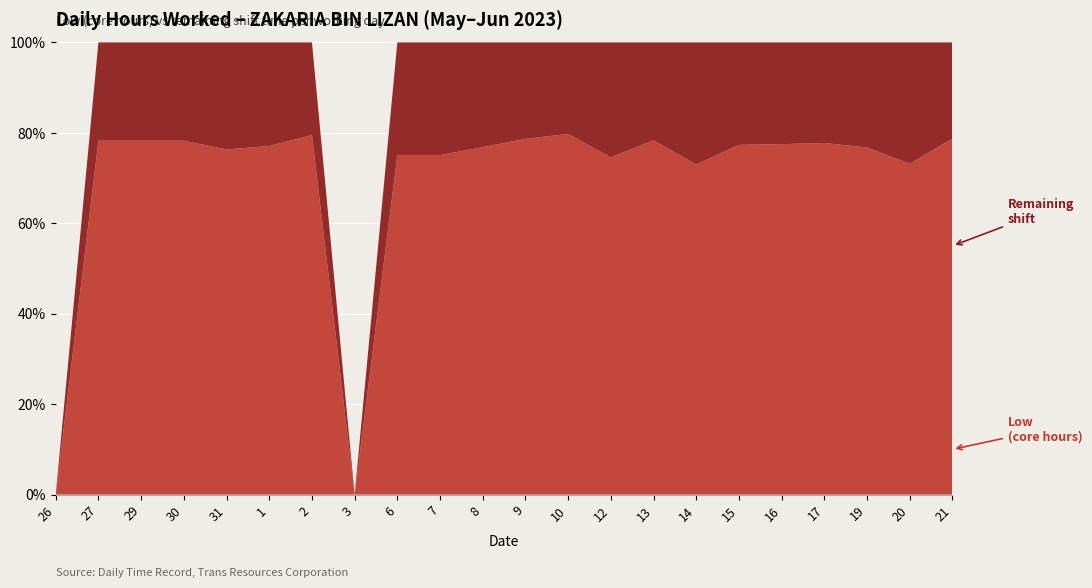

Reading left to right, list all the values displayed in this chart.

Low (Hours Worked): 26=0.0	27=9.4	29=9.4	30=9.4	31=9.2	1=9.2	2=9.5	3=0.0	6=9.0	7=9.0	8=9.2	9=9.4	10=9.6	12=8.9	13=9.4	14=8.8	15=9.3	16=9.3	17=9.3	19=9.2	20=8.8	21=9.4
Remaining Shift: 26=0.0	27=2.6	29=2.6	30=2.6	31=2.8	1=2.8	2=2.5	3=0.0	6=3.0	7=3.0	8=2.8	9=2.6	10=2.4	12=3.0	13=2.6	14=3.2	15=2.7	16=2.7	17=2.7	19=2.8	20=3.2	21=2.5